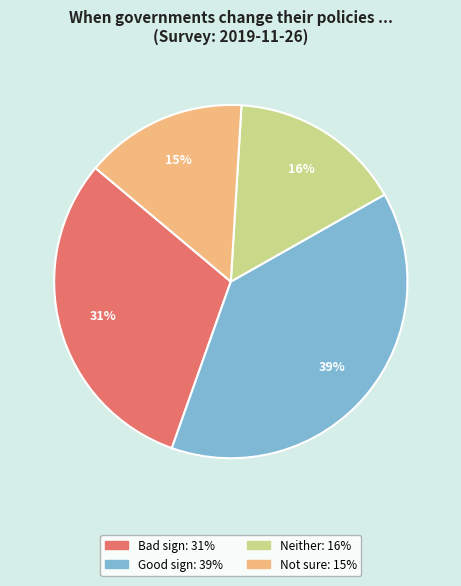

Is there a majority slice in this chart?

No